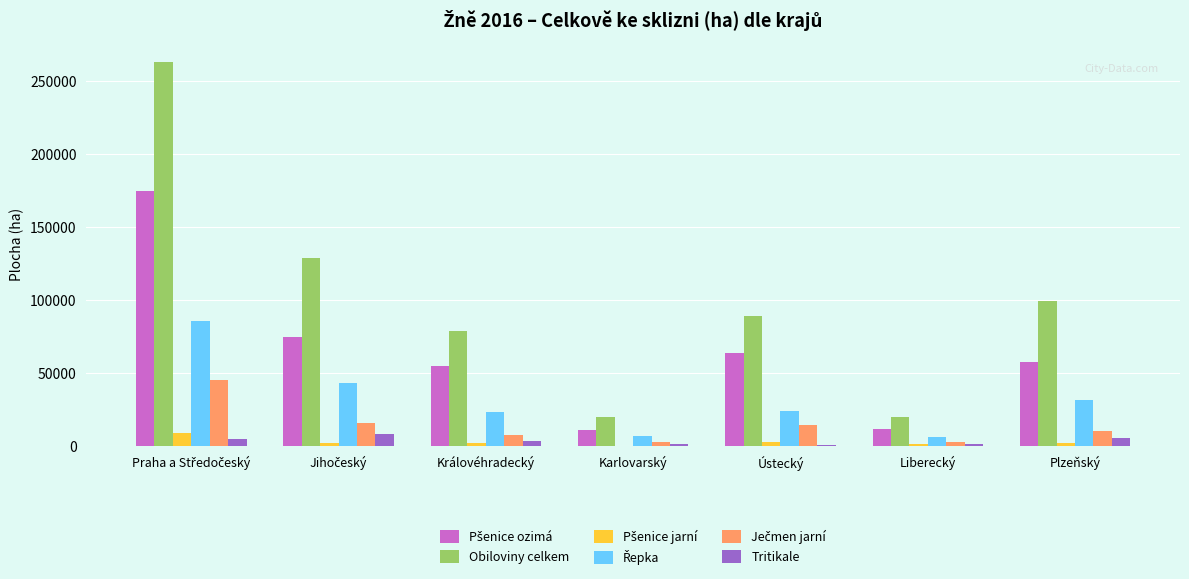

Which series has the largest range (max minus min)?

Obiloviny celkem